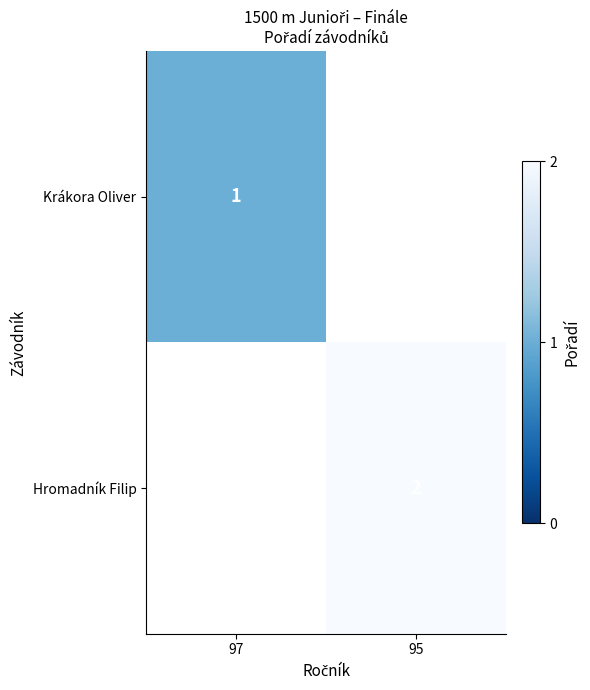

True or false: Hromadník Filip has a value of 4 at 95.

False